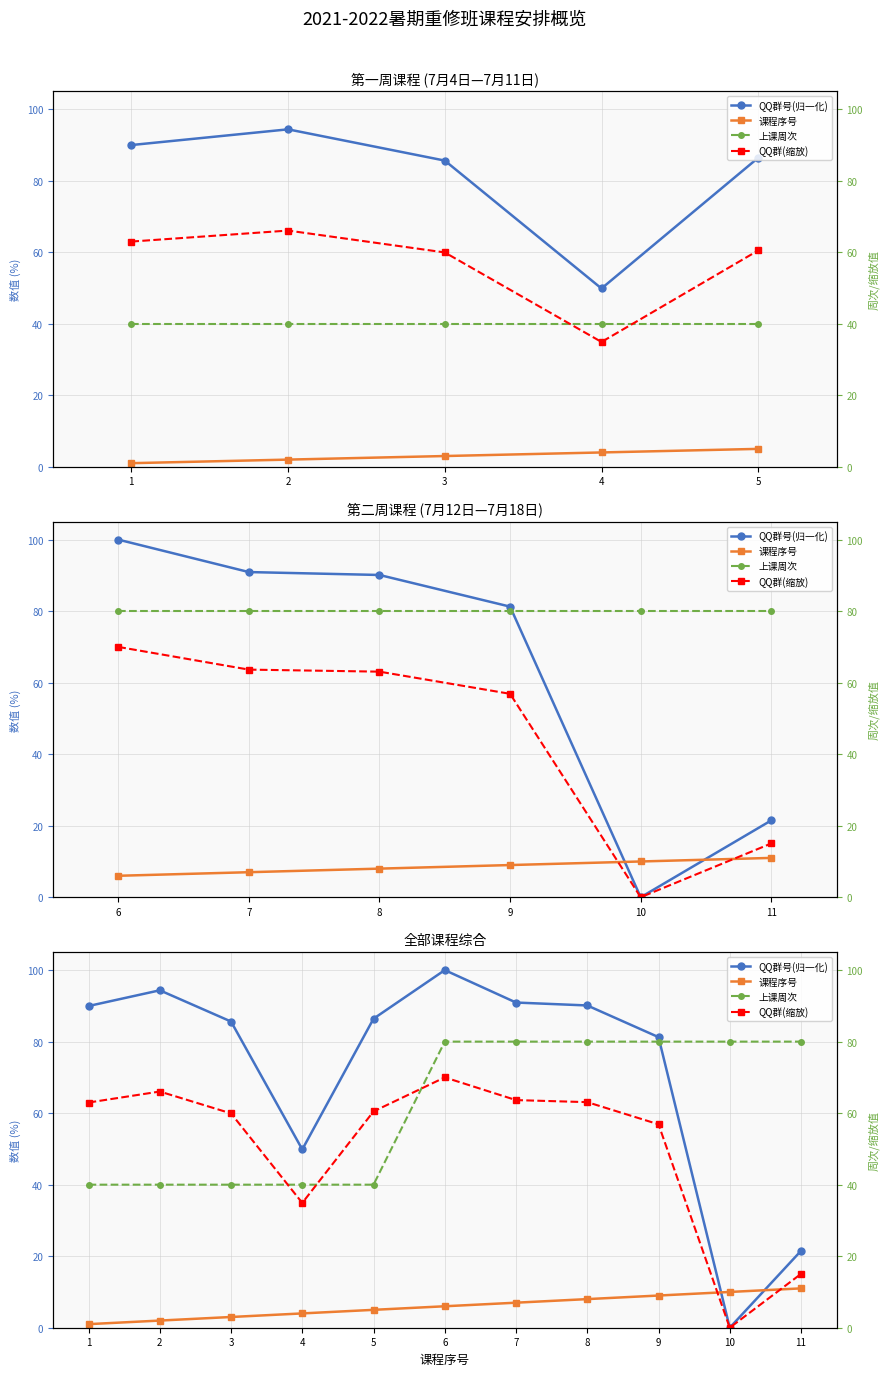

What value does the 上课周次 series have at 1?

40.0